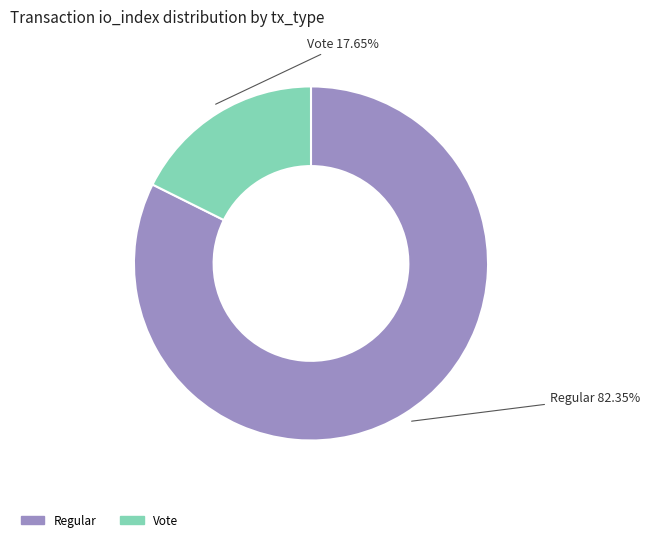

How many segments does this pie chart have?

2